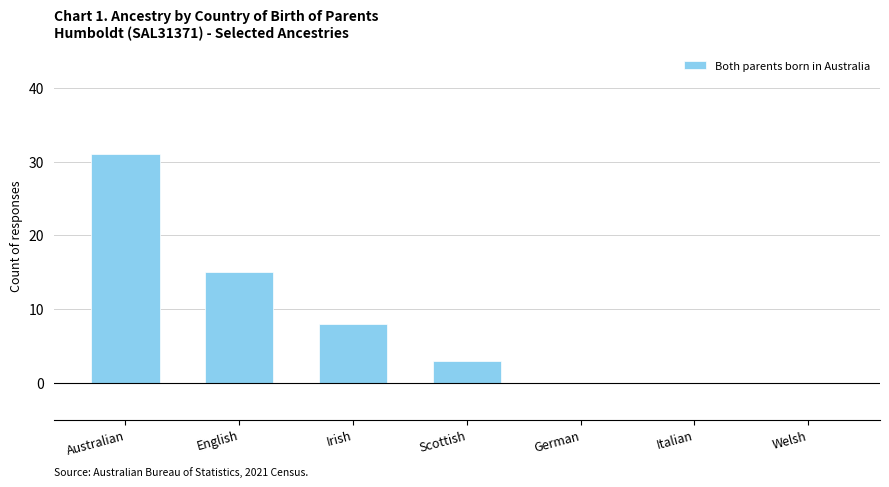

How many distinct data groups are displayed?

1